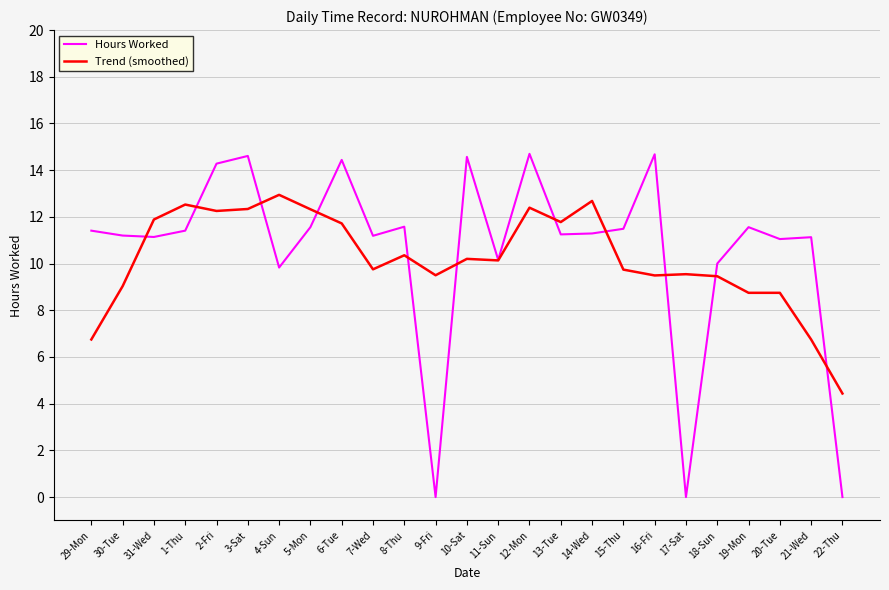

What position from the right is 22-Thu?

1